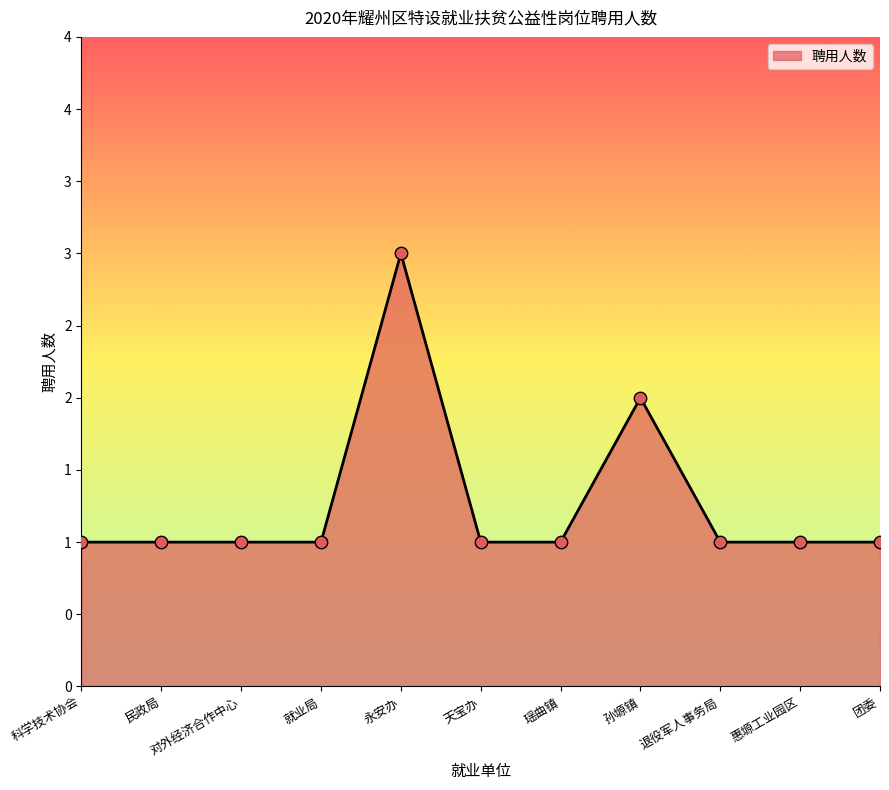

Approximately how many times larger is the value at 天宝办 compared to 就业局?

1.0